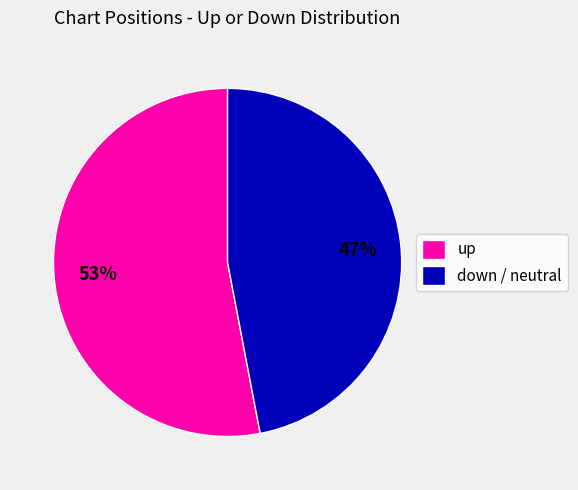

How many slices are in this pie chart?

2